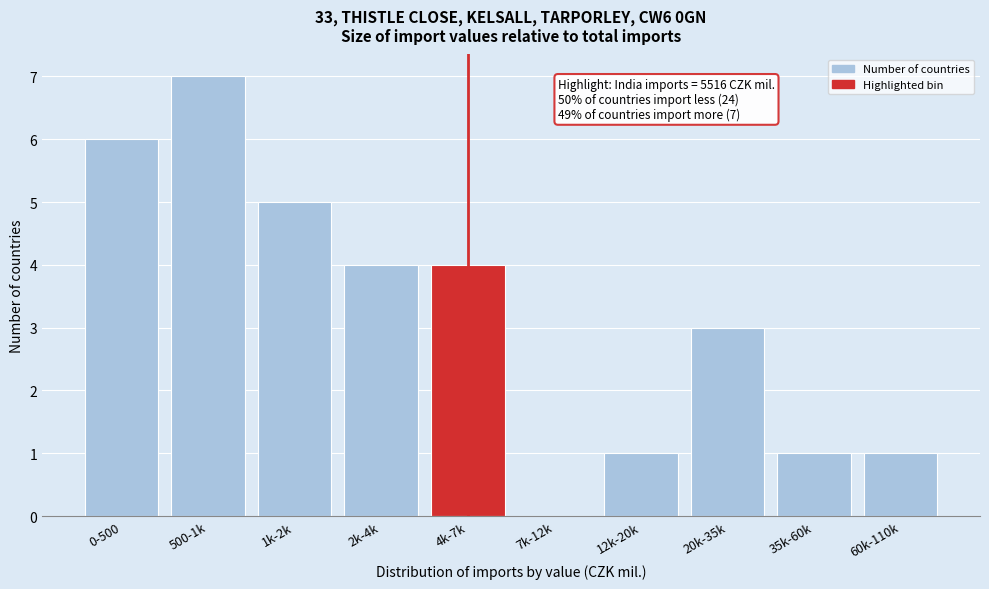

Reading left to right, what are all the values shown in this chart?

0-500=6	500-1k=7	1k-2k=5	2k-4k=4	4k-7k=4	7k-12k=0	12k-20k=1	20k-35k=3	35k-60k=1	60k-110k=1